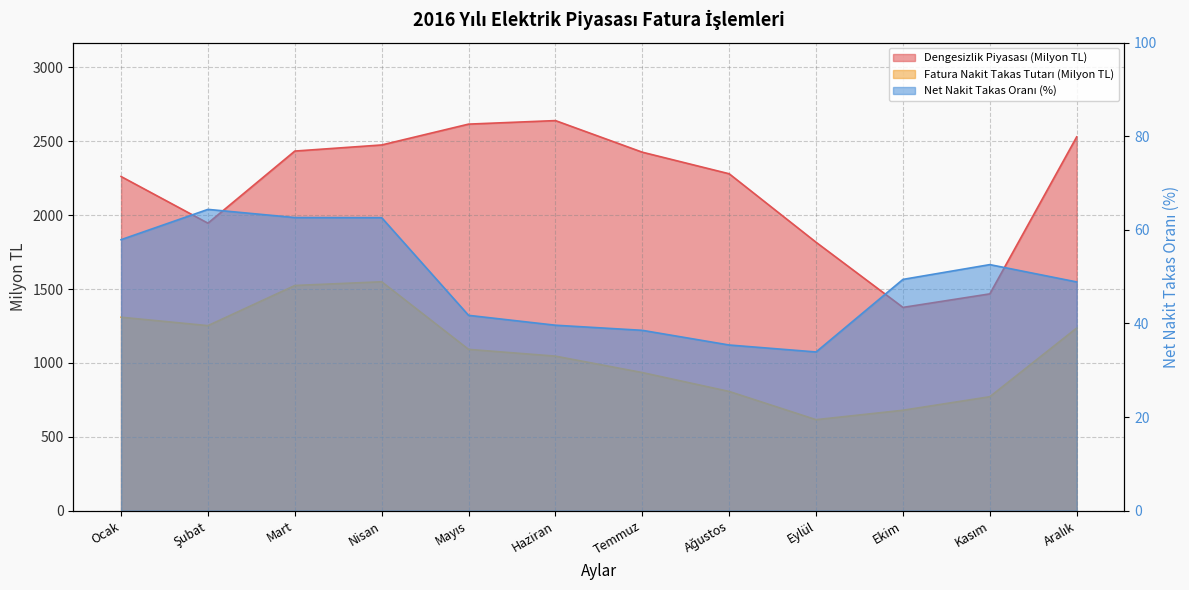

Which series has the largest range (max minus min)?

Dengesizlik Piyasası (Milyon TL)